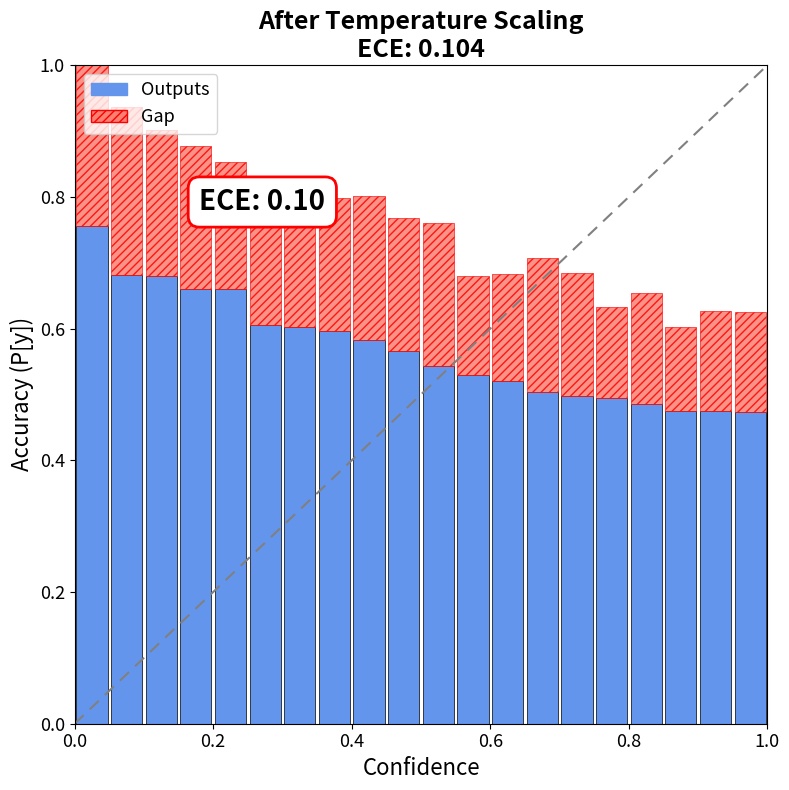

How many Outputs values are between 0 and 1?

20